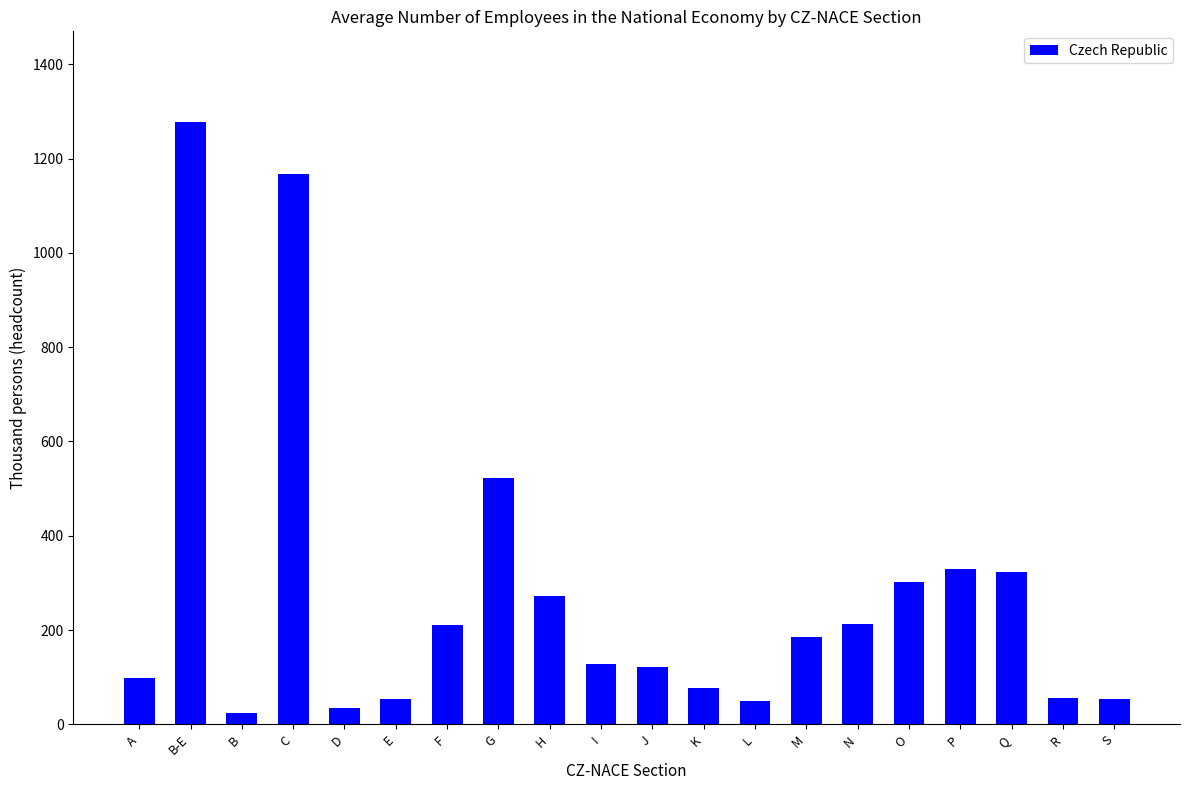

What is the difference between the maximum and minimum values?

1254.4